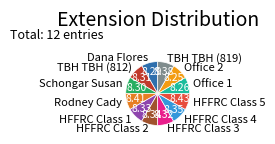

Is there any slice that represents more than half of the pie?

No